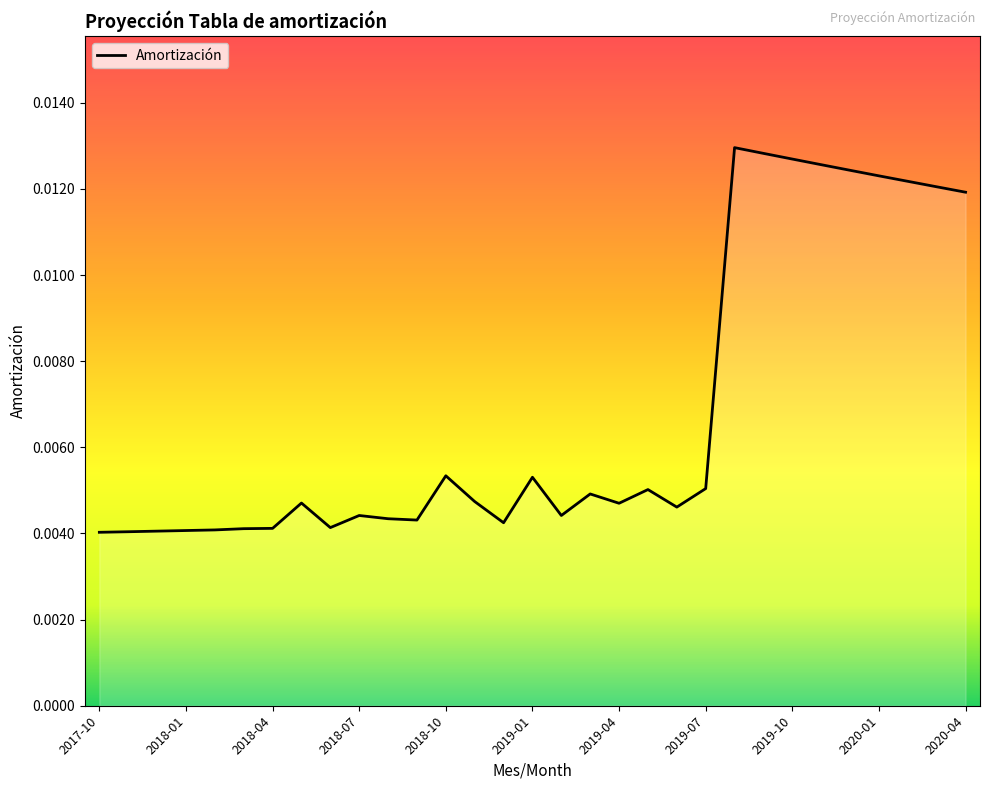

How many interior local peaks (higher than both neighbors) does the data have?

7